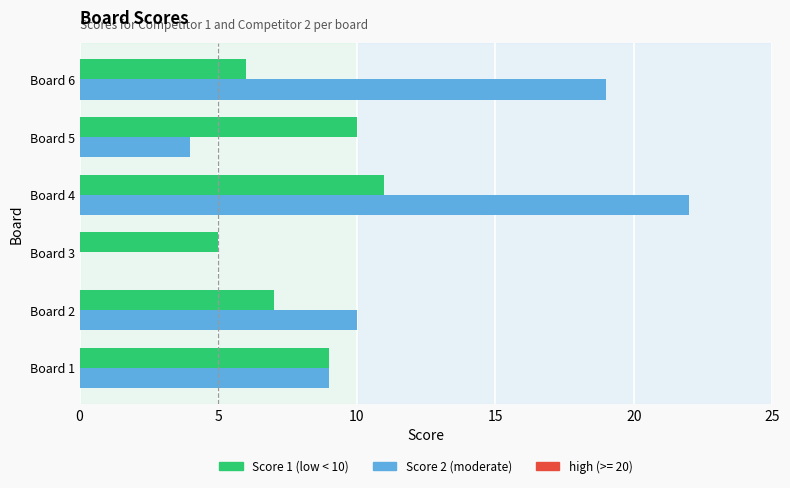

What is the total value across all series at Board 1?

18